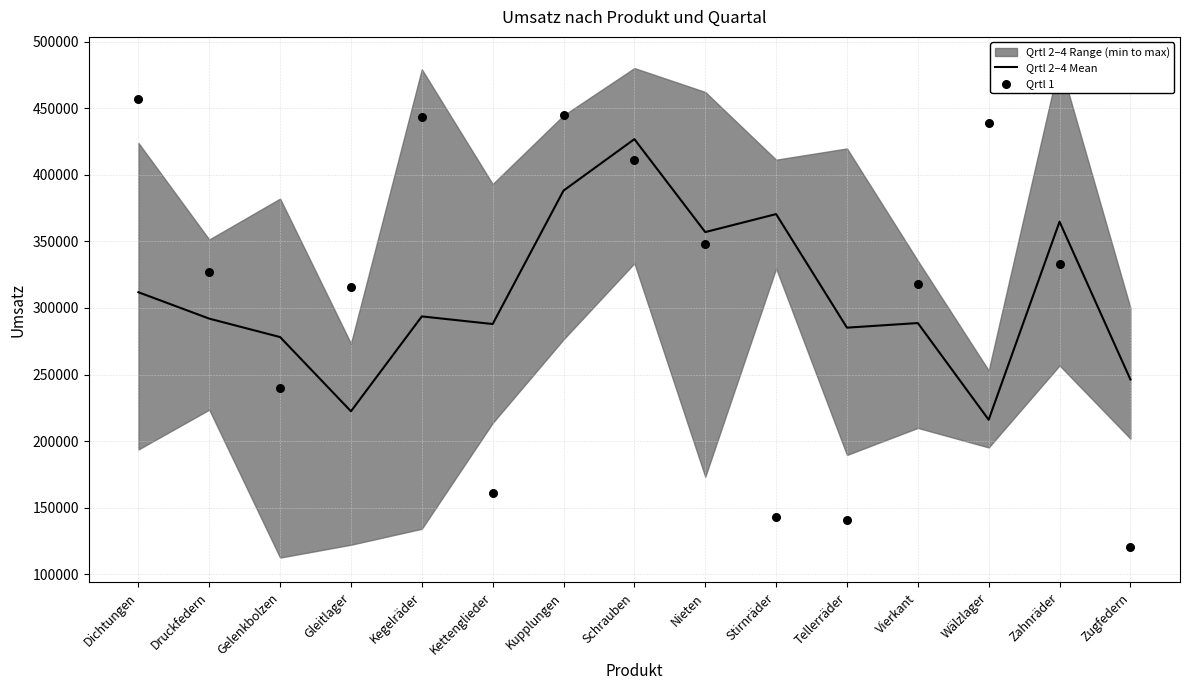

What is the total value across all series at Nieten?

705267.3